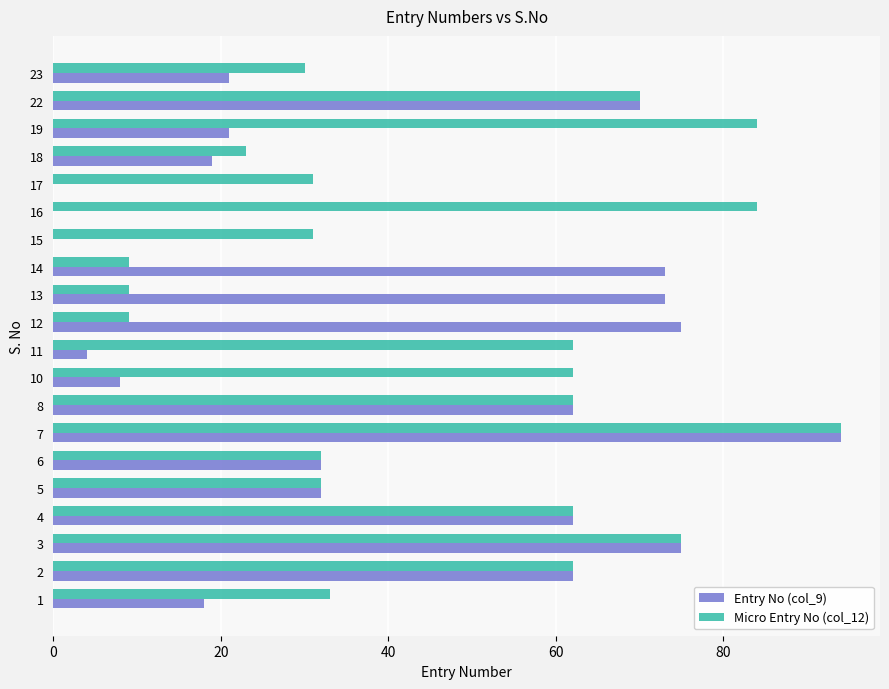

Is it true that Micro Entry No (col_12) equals 62 at 4?

True